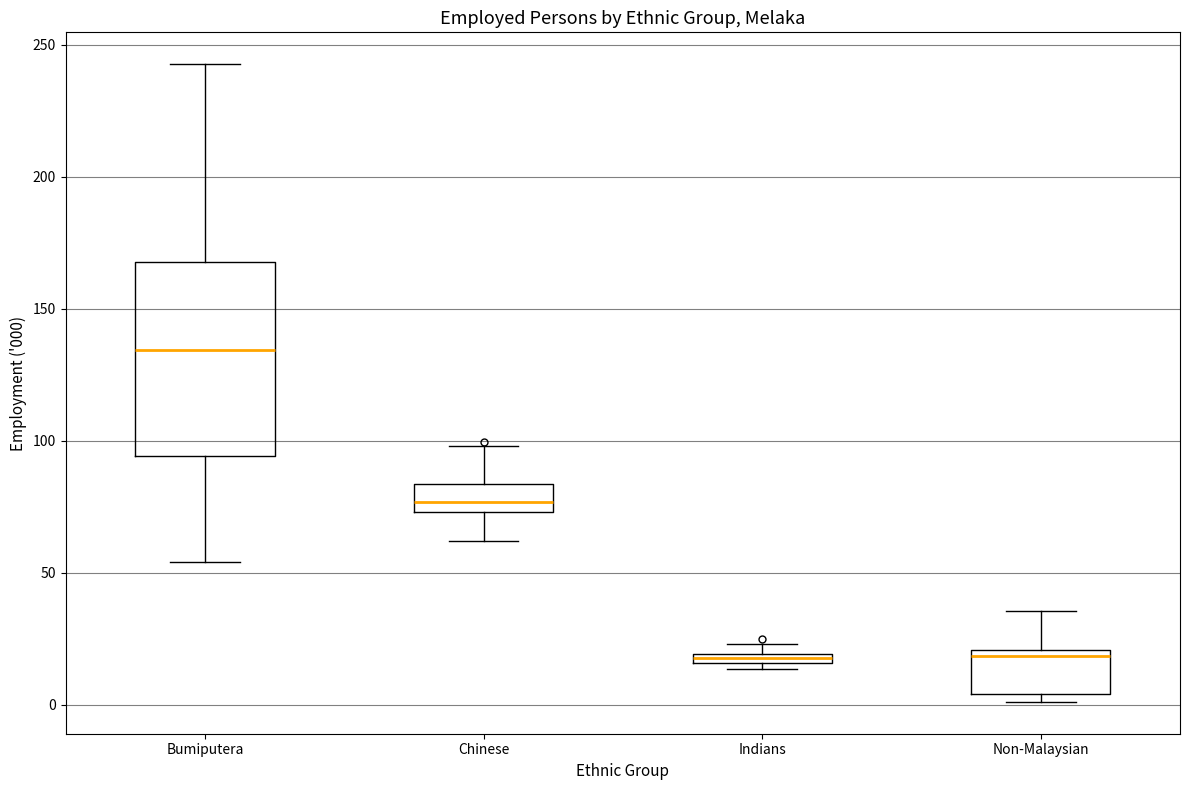

Where does the lower whisker of the box for Bumiputera end on the y-axis? The values are not printed on the chart, so give them approximately, as read against the axis.

55